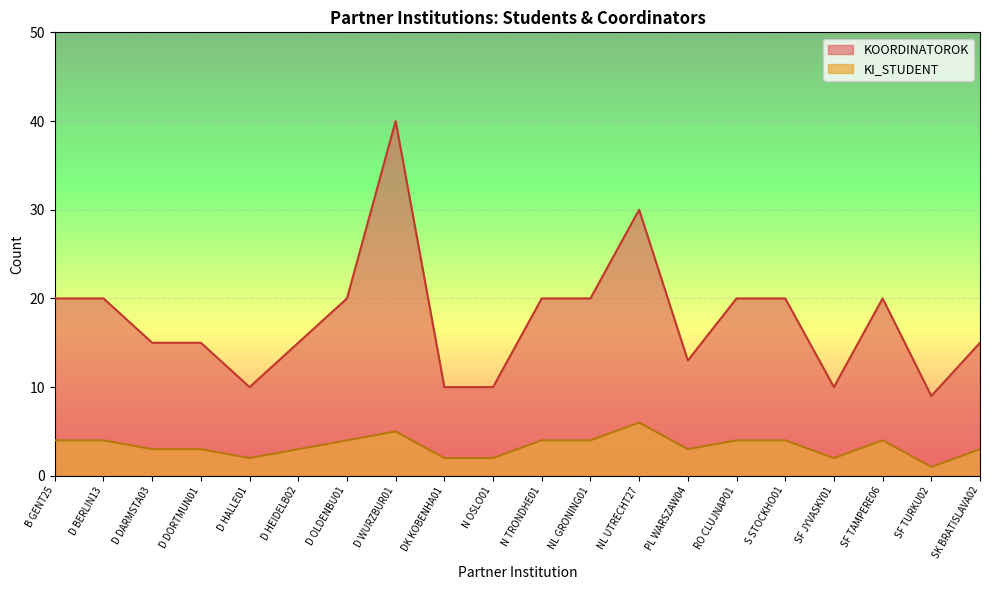

What is the label of the 17th point from the right?

D DORTMUN01